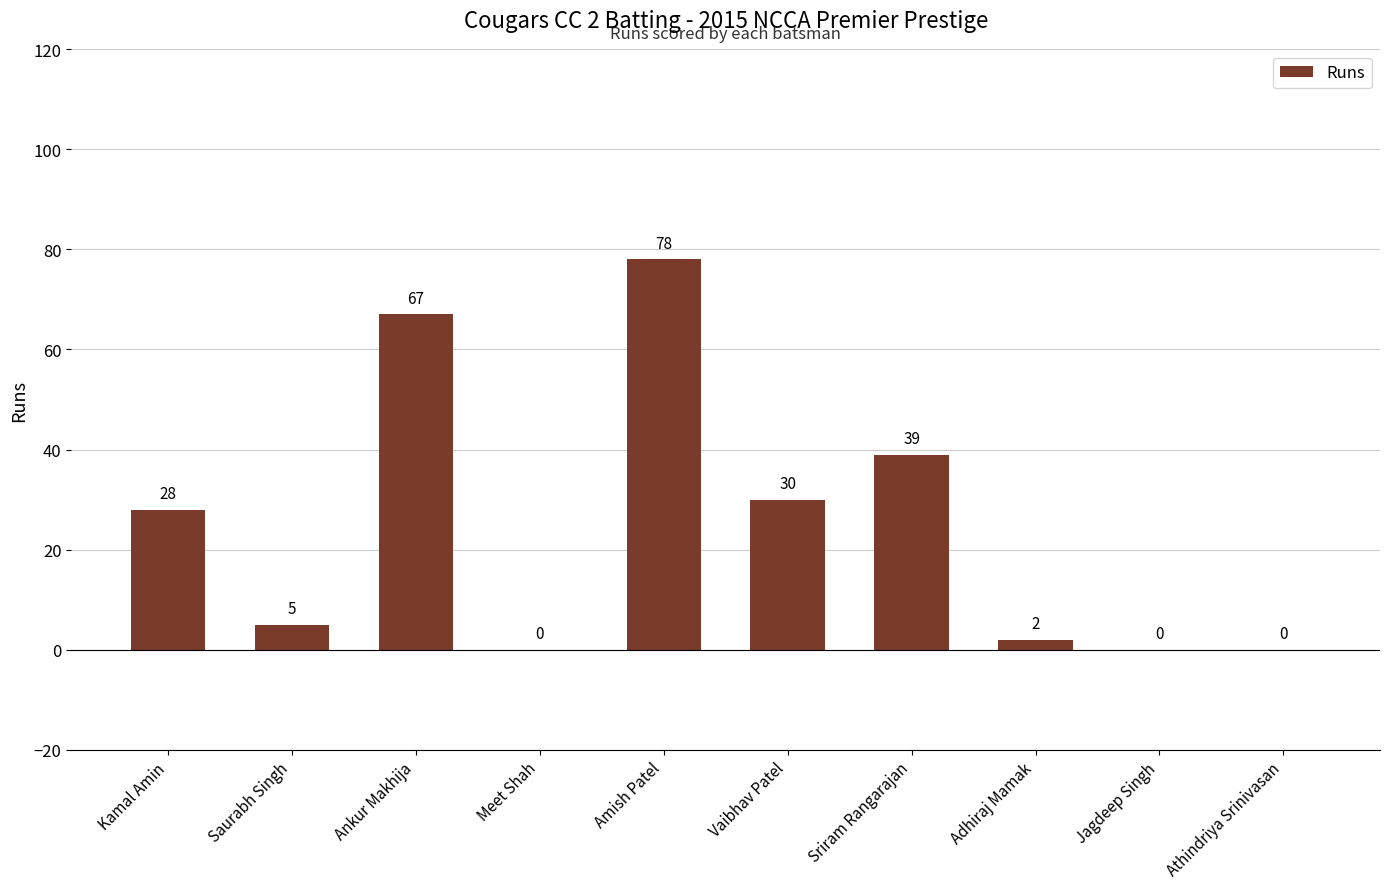

Where is the data nearest to the value 39?

Sriram Rangarajan